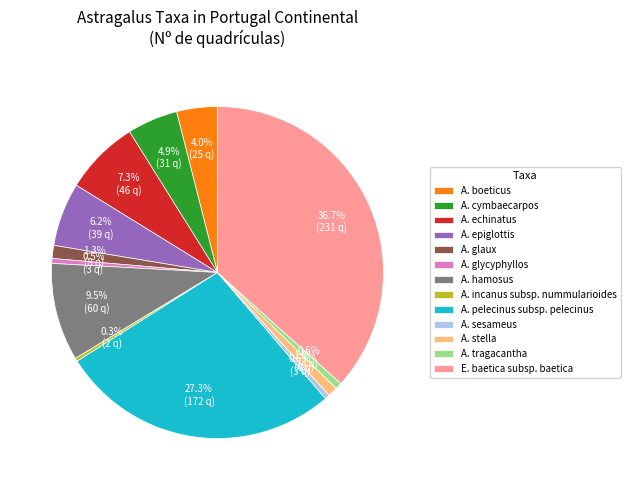

Is there a majority slice in this chart?

No